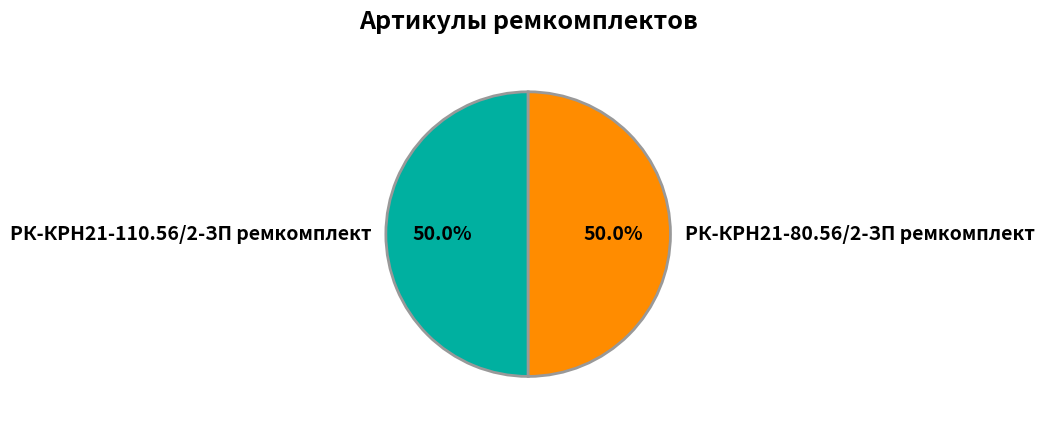

How many segments does this pie chart have?

2